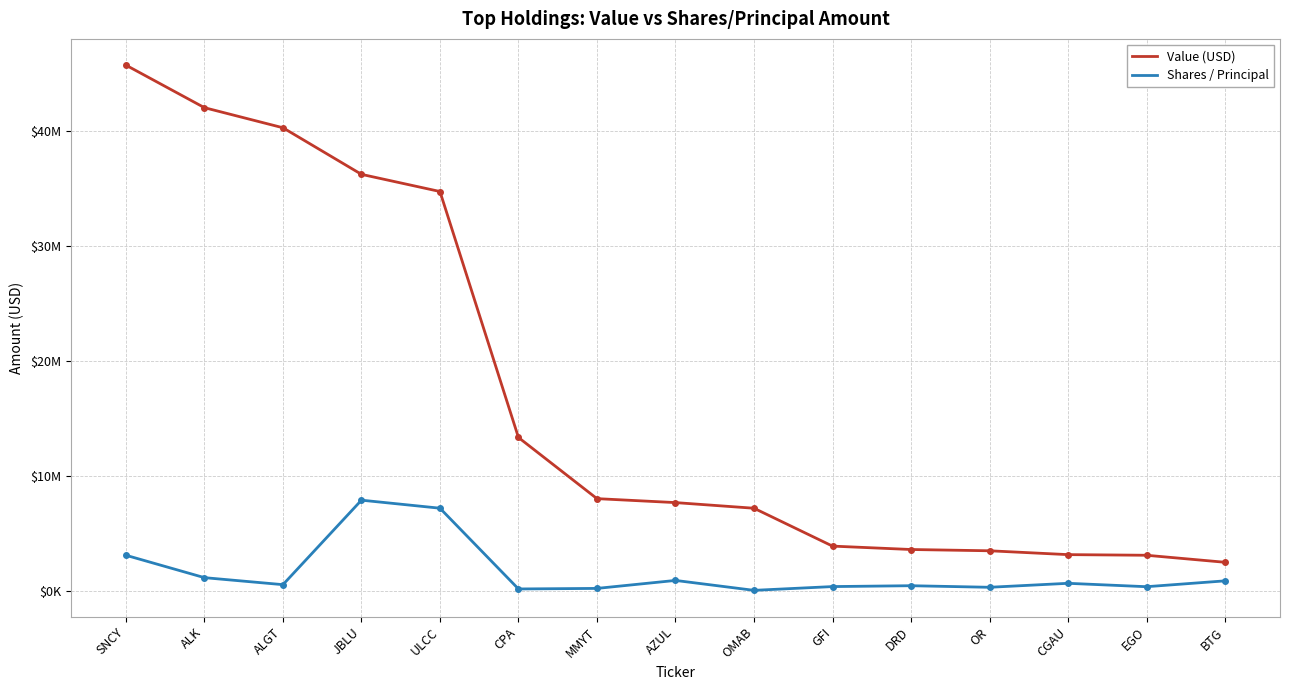

What is the difference between the second highest and second lowest values in the Shares / Principal series?

7028577